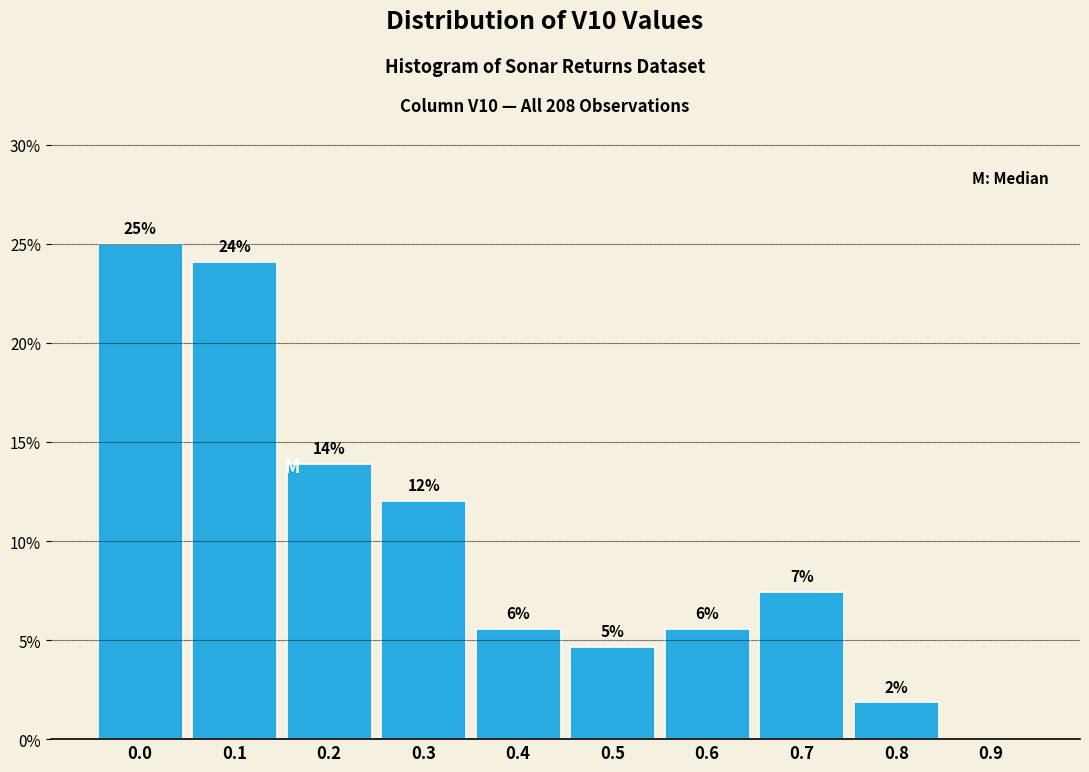

Are the bars horizontal?

No